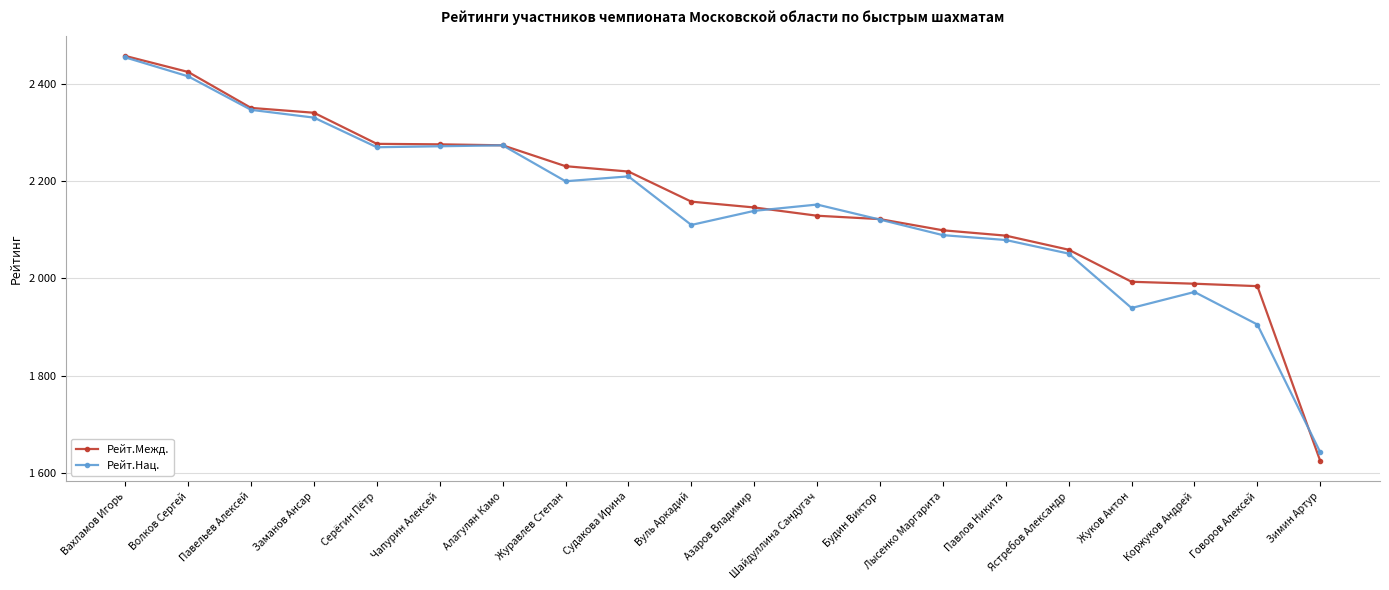

Is this an area chart (filled region under the line)?

No